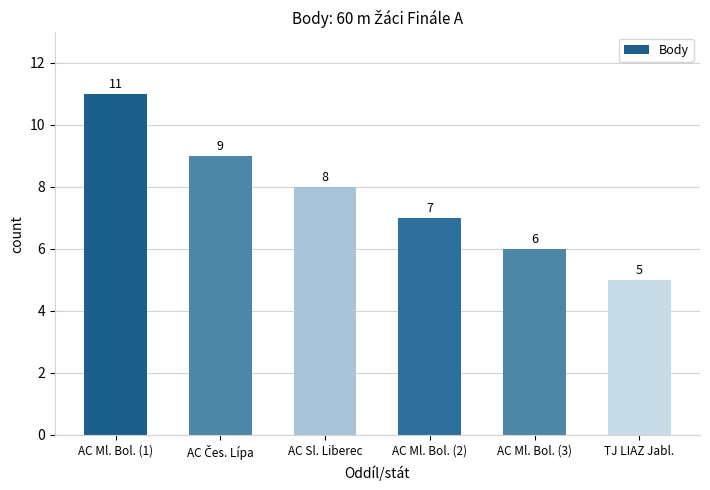

At which label is the value closest to 8?

AC Sl. Liberec